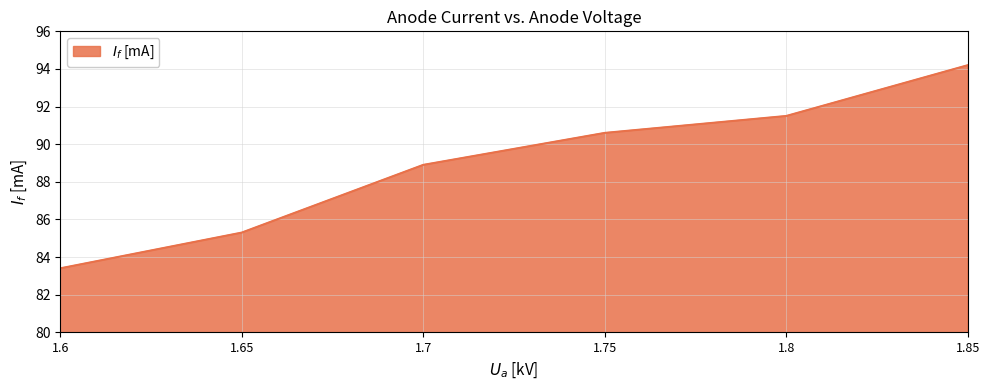

Between 1.7 and 1.6, which is larger?

1.7